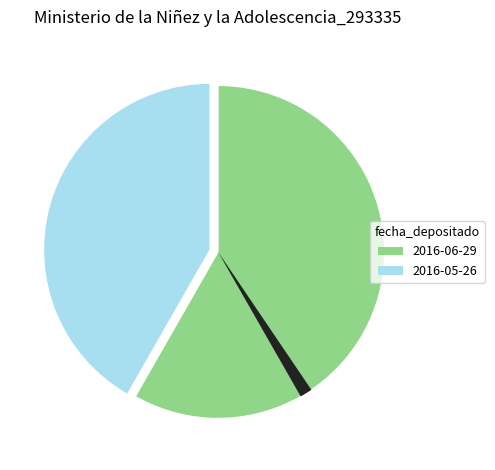

To the nearest percent, what is the average slice percentage?

50%